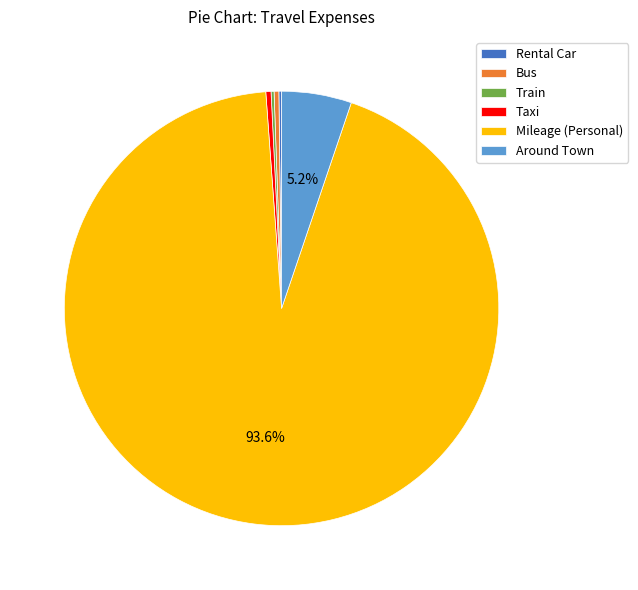

Which category has the biggest portion of the pie?

Mileage (Personal)